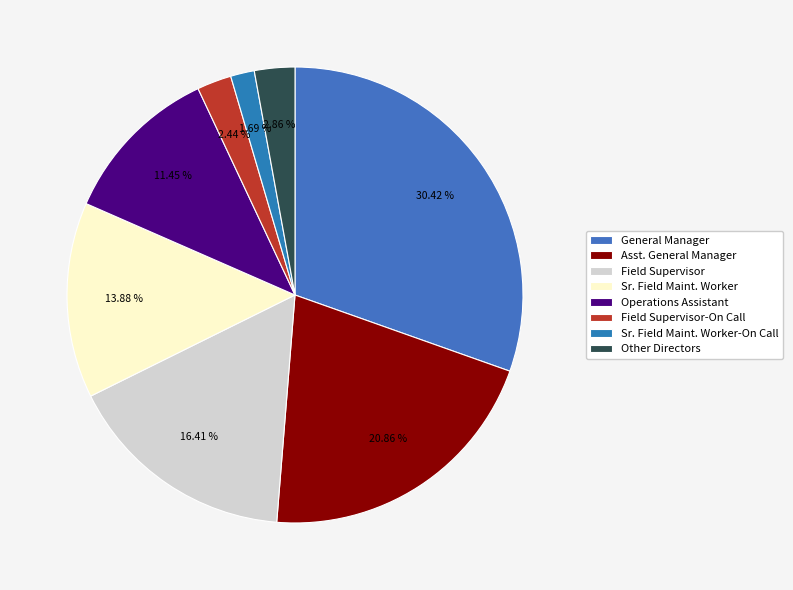

Which category has the smallest portion of the pie?

Sr. Field Maint. Worker-On Call